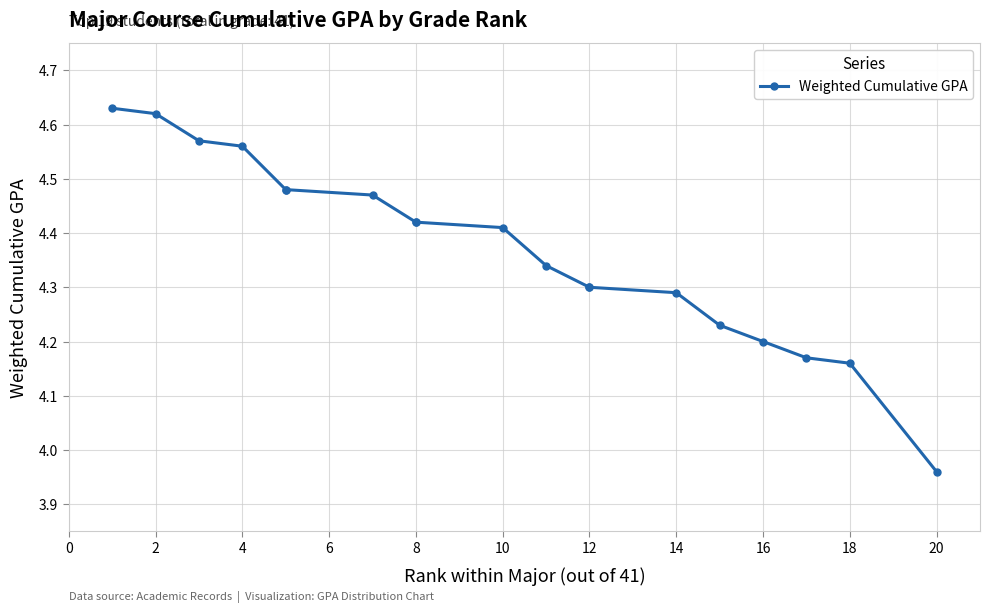

What is the value of the 5th point from the left?

4.5